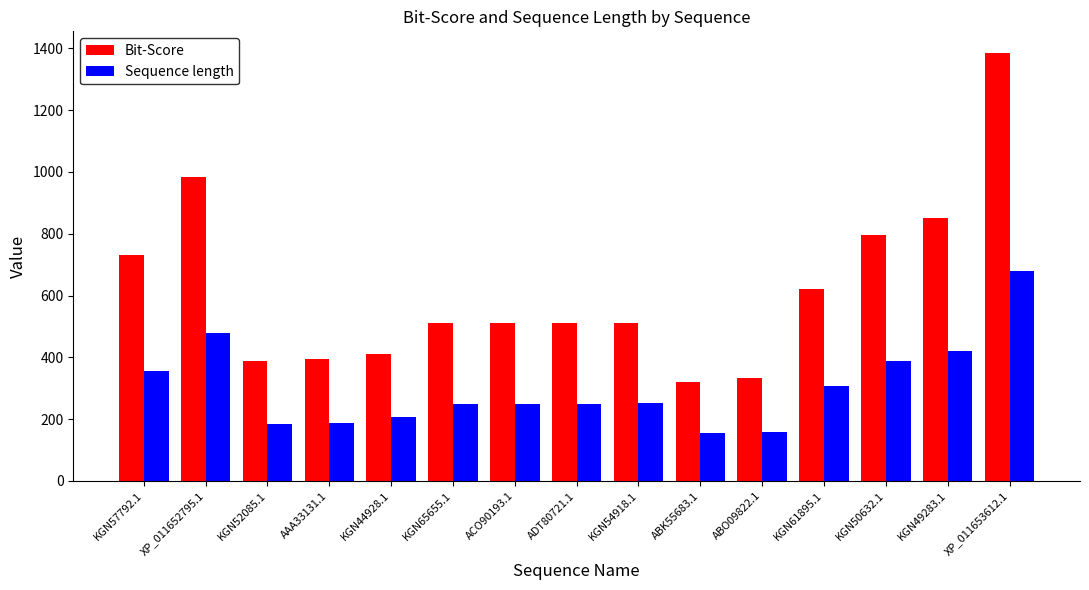

What is the difference between the maximum and minimum values in the Bit-Score series?

1065.8